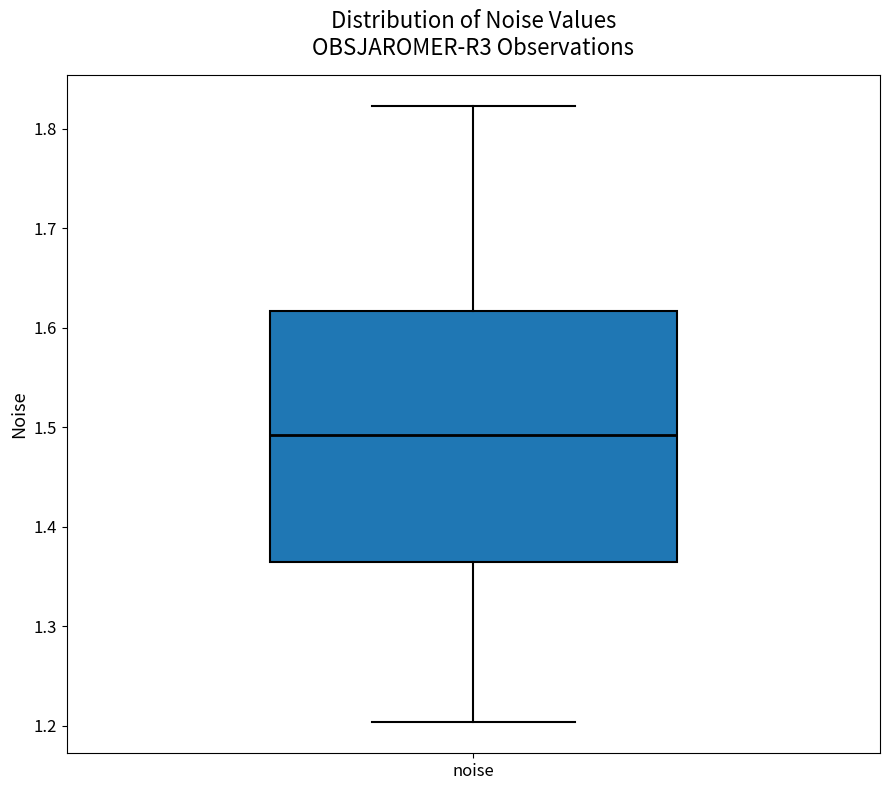

Read this box plot against the y-axis: the position of the median line, the range covered by the box, and the ends of both whiskers. The values are not printed on the chart, so give them approximately, as read against the axis.

median 1.49, box 1.36 to 1.62, whiskers 1.20 to 1.82